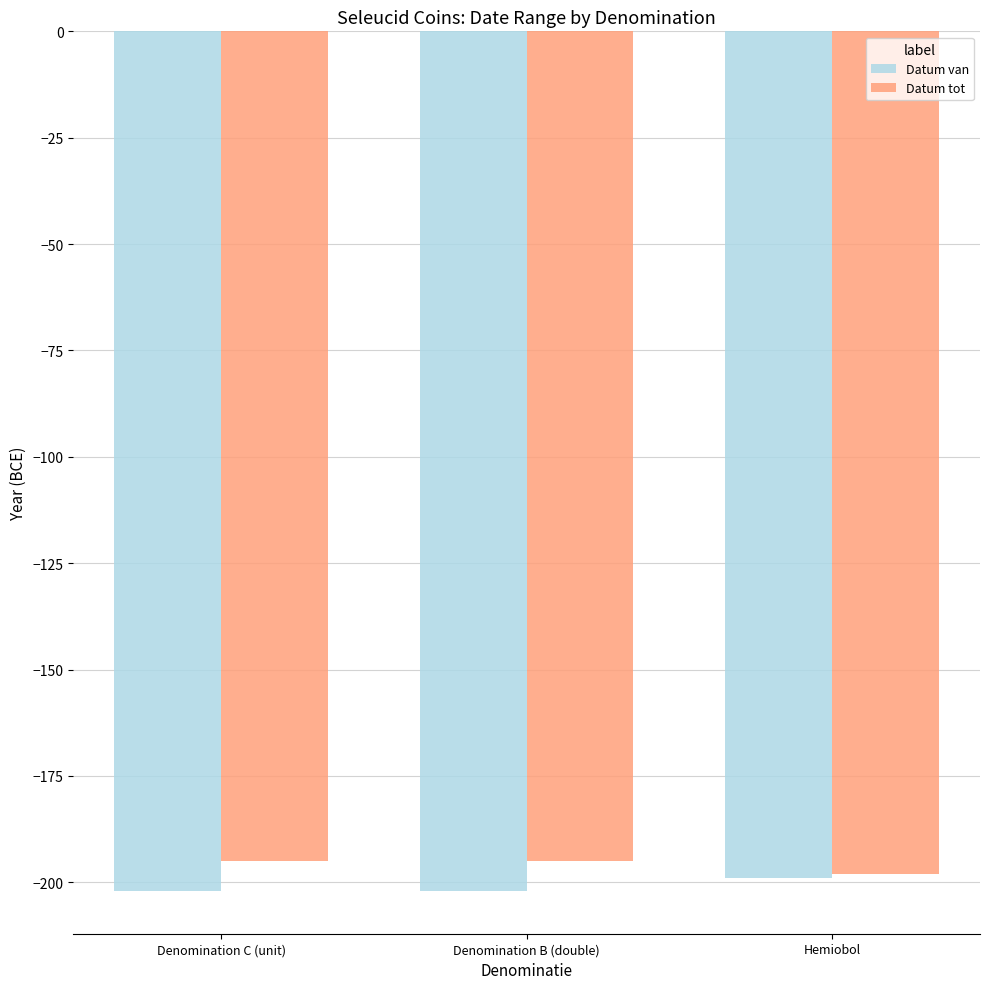

Count the number of data series in this chart.

2